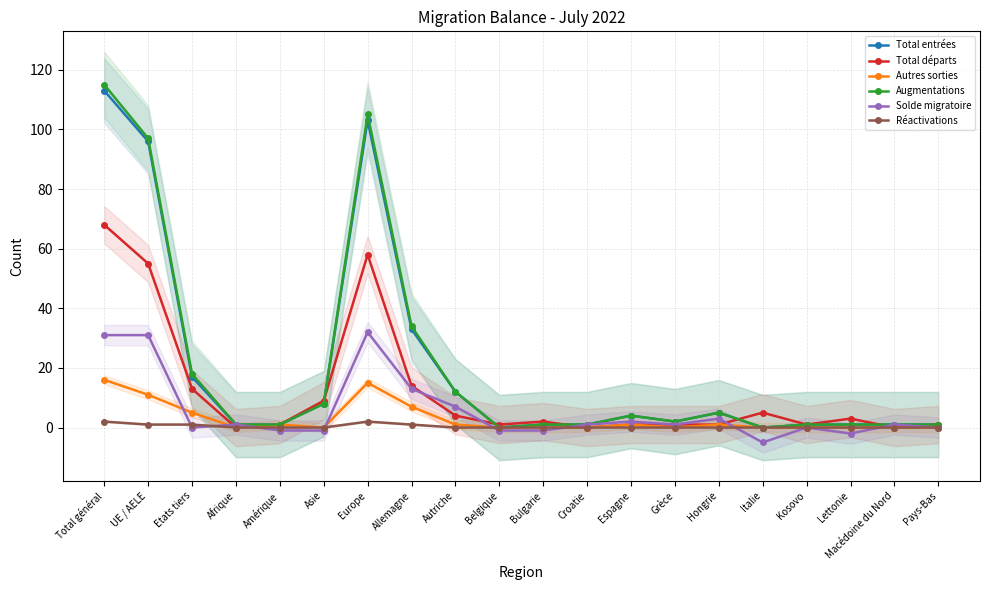

How many series are shown in this chart?

6